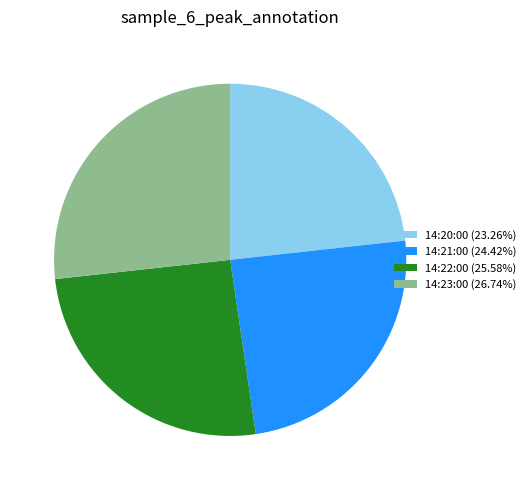

What is the ratio of the value at 14:23:00 to the value at 14:22:00?

1.0